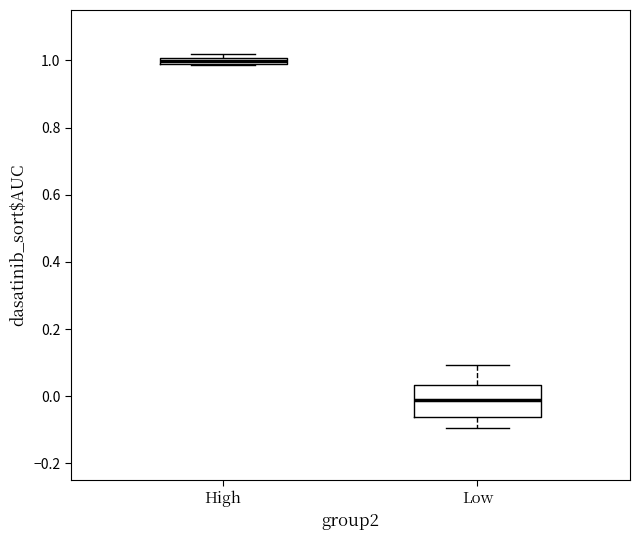

Which box has the highest median line?

High